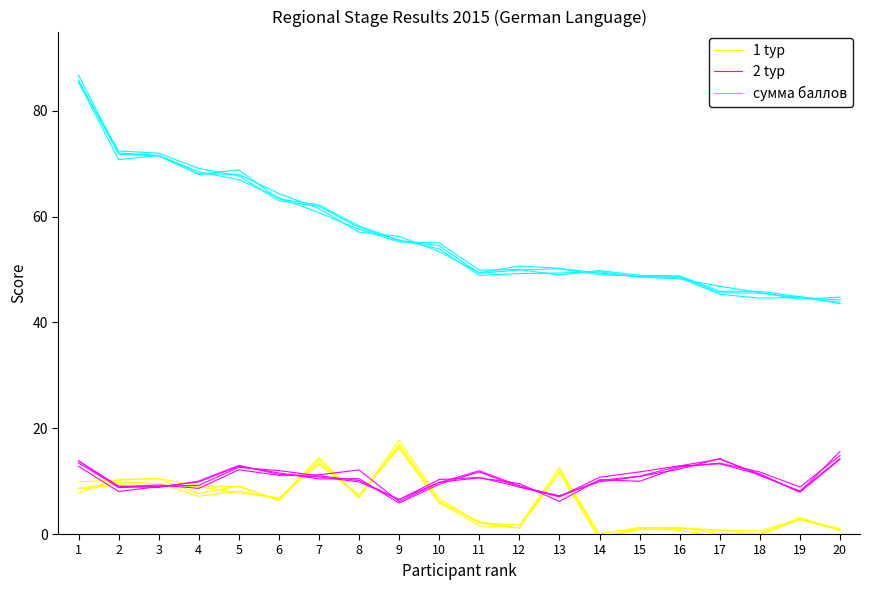

In 2 tур, how many points are lower than both neighbors (excluding endpoints)?

4